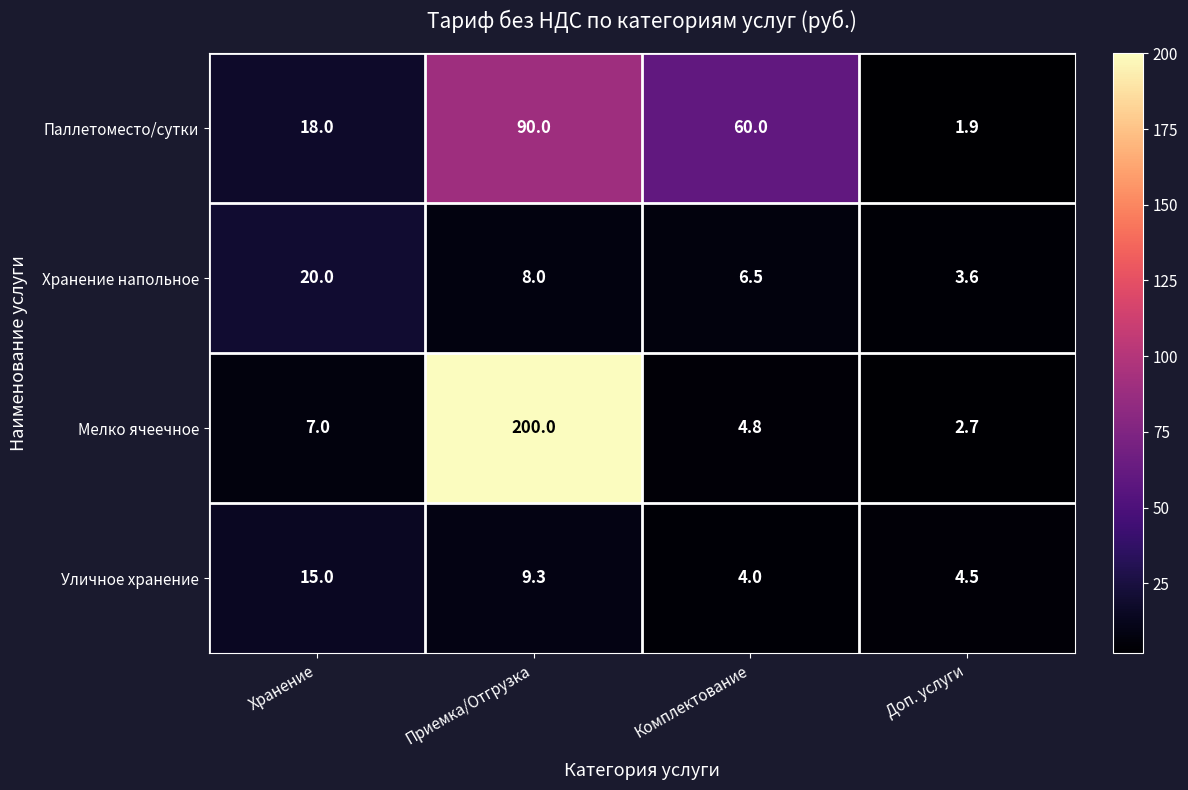

What value does the Мелко ячеечное series have at Хранение?

7.0